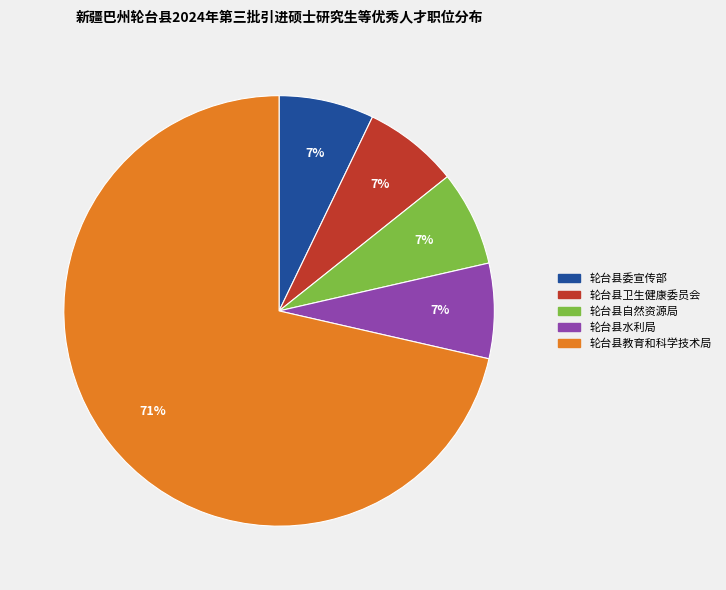

To the nearest percent, what is the average slice percentage?

20%